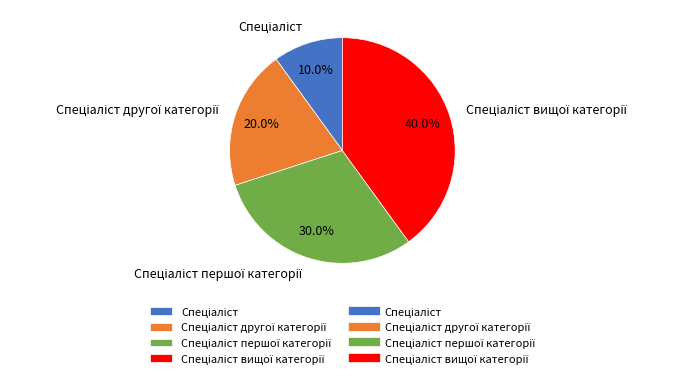

Is there a majority slice in this chart?

No